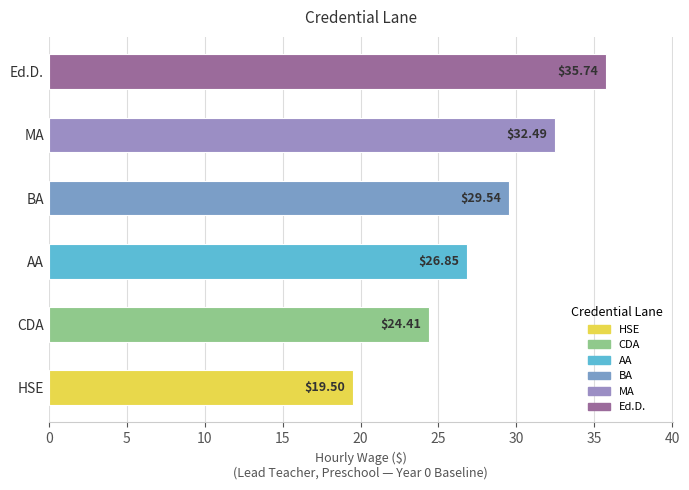

What is the difference between the second highest and second lowest values?

8.1